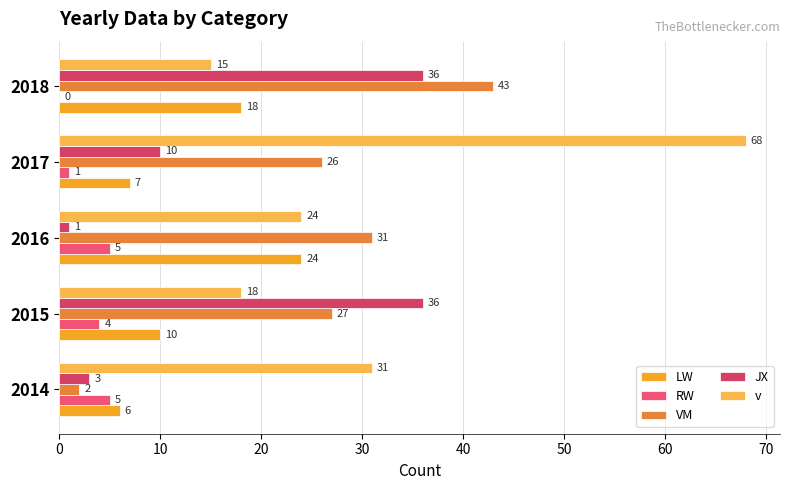

How many data points does each series have?

5